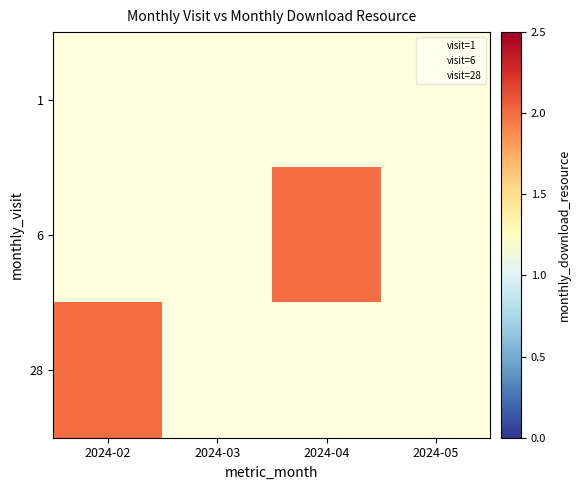

How many data points does each series have?

4